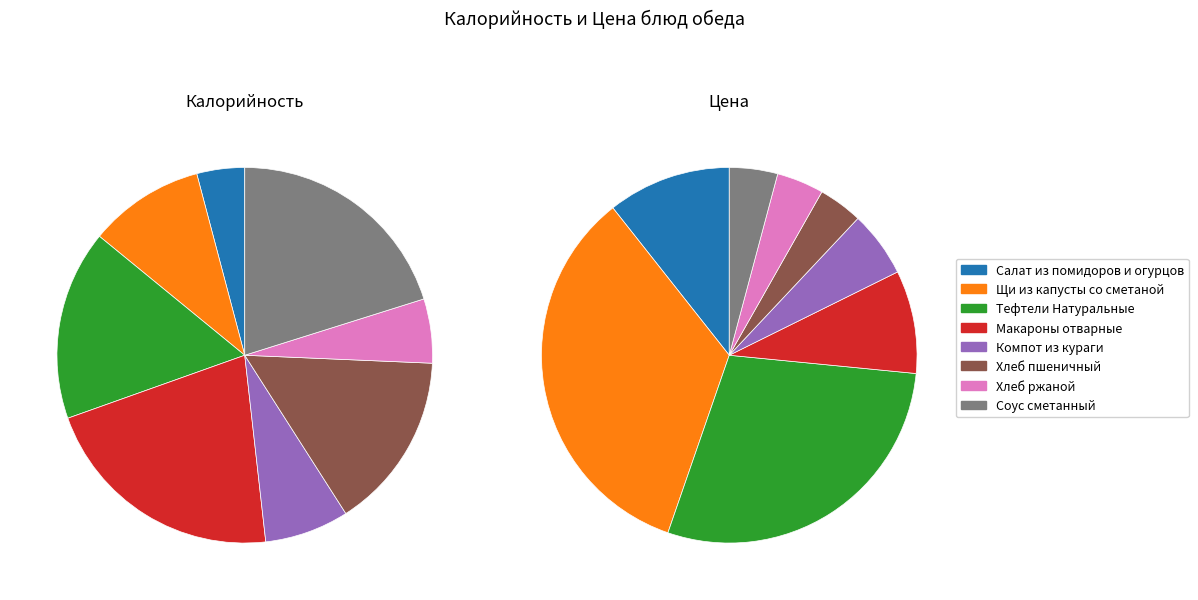

To the nearest percent, what is the difference between the Макароны отварные and Салат из помидоров и огурцов slice percentages?

17%